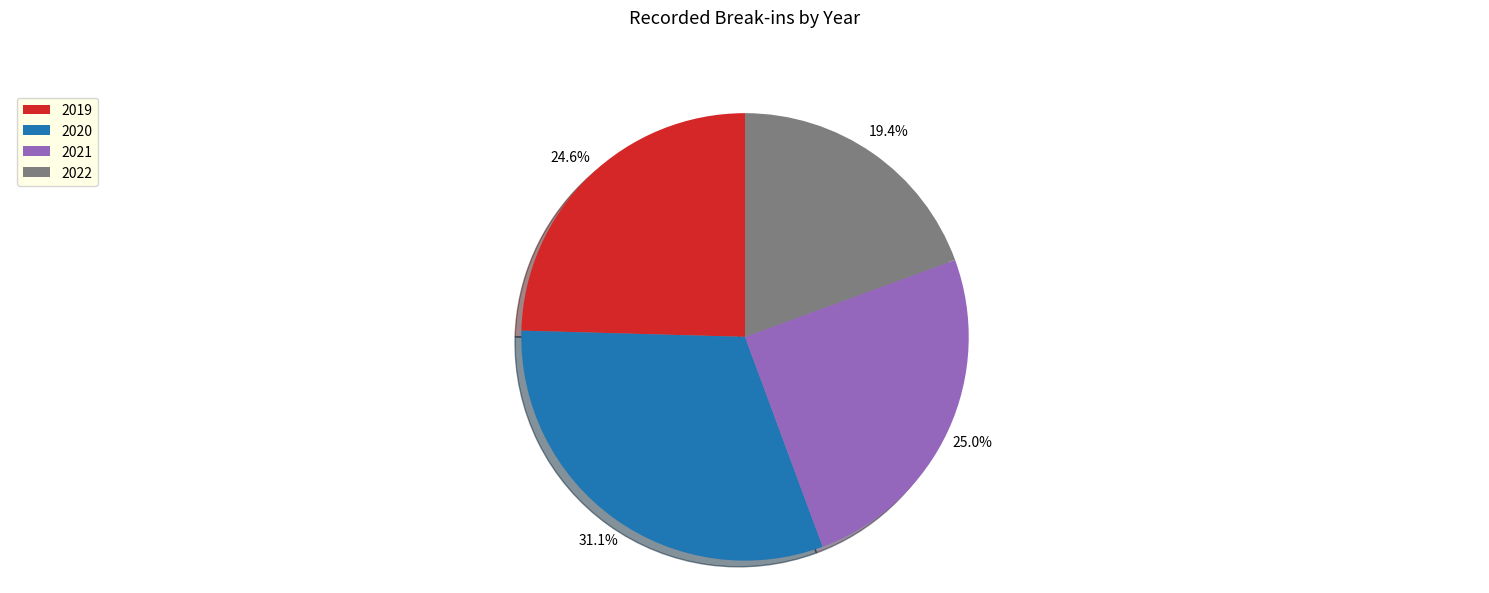

What is the total percentage of 2021 and 2022?

44.4%